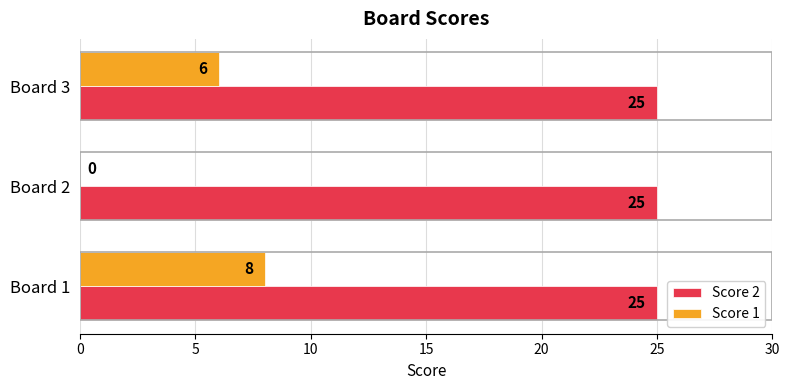

Is the value of Score 2 at Board 3 greater than the value of Score 1 at Board 1?

Yes